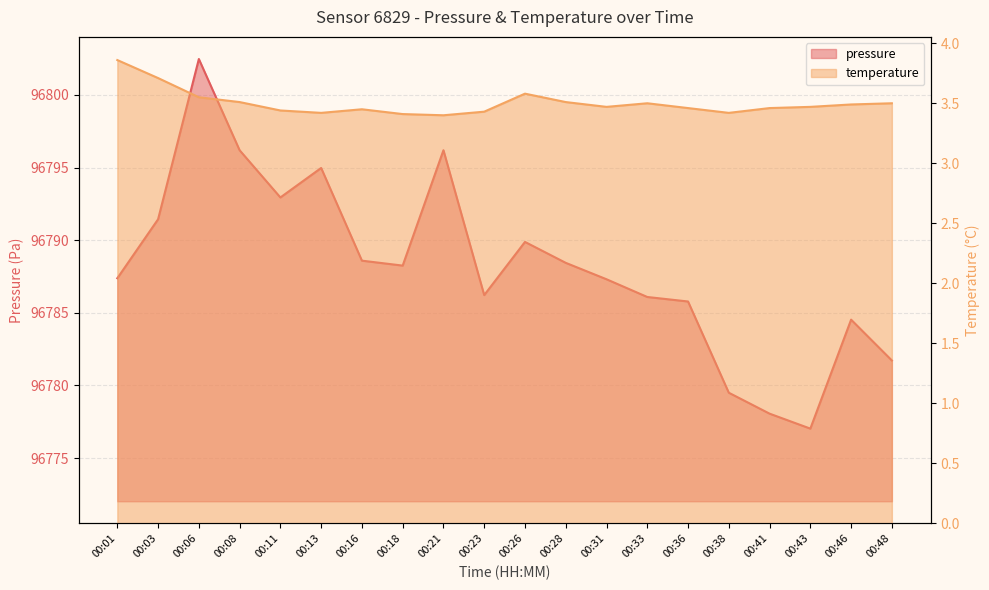

At which category does temperature reach its first local valley?

00:13